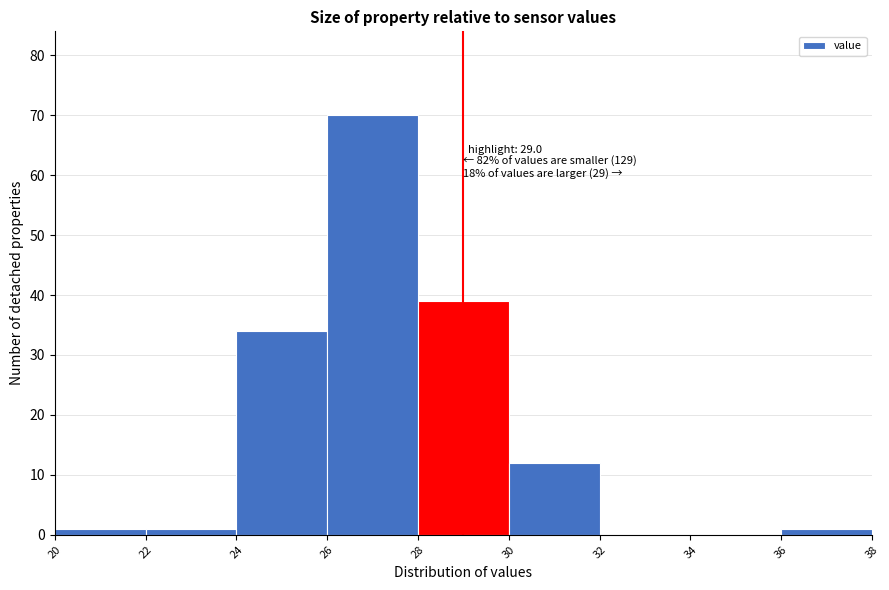

Over which range of the x-axis is the bar tallest?

26 to 28